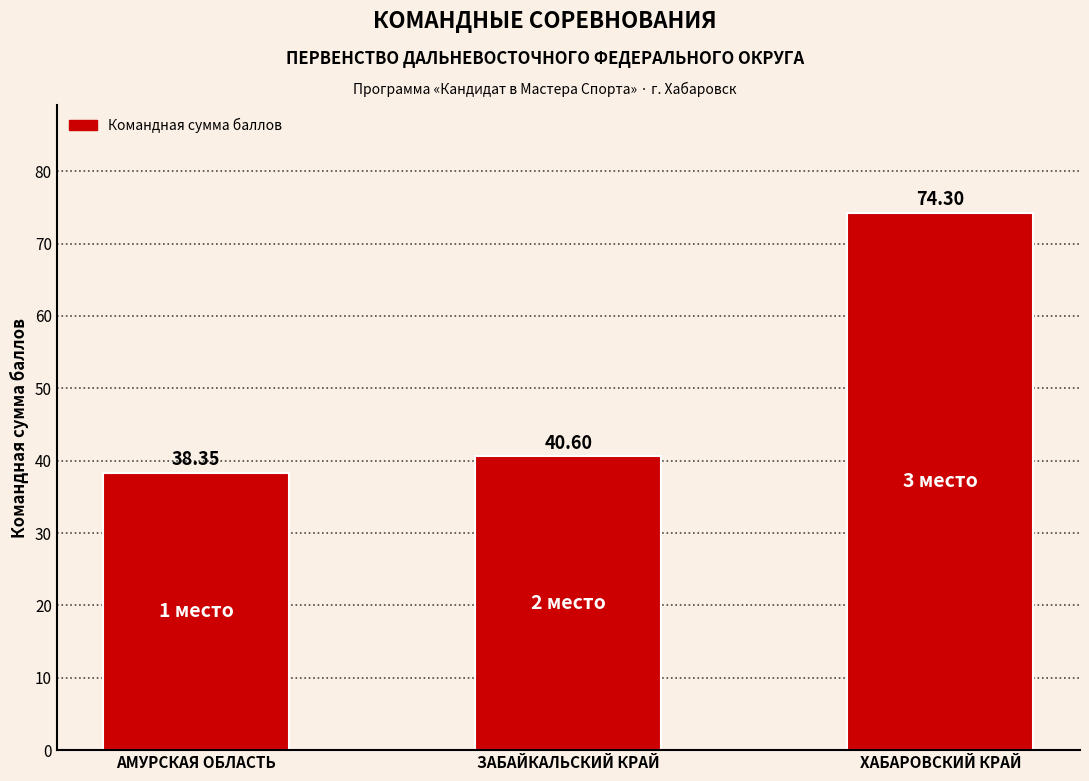

List the labels in order of value, largest first.

ХАБАРОВСКИЙ КРАЙ, ЗАБАЙКАЛЬСКИЙ КРАЙ, АМУРСКАЯ ОБЛАСТЬ